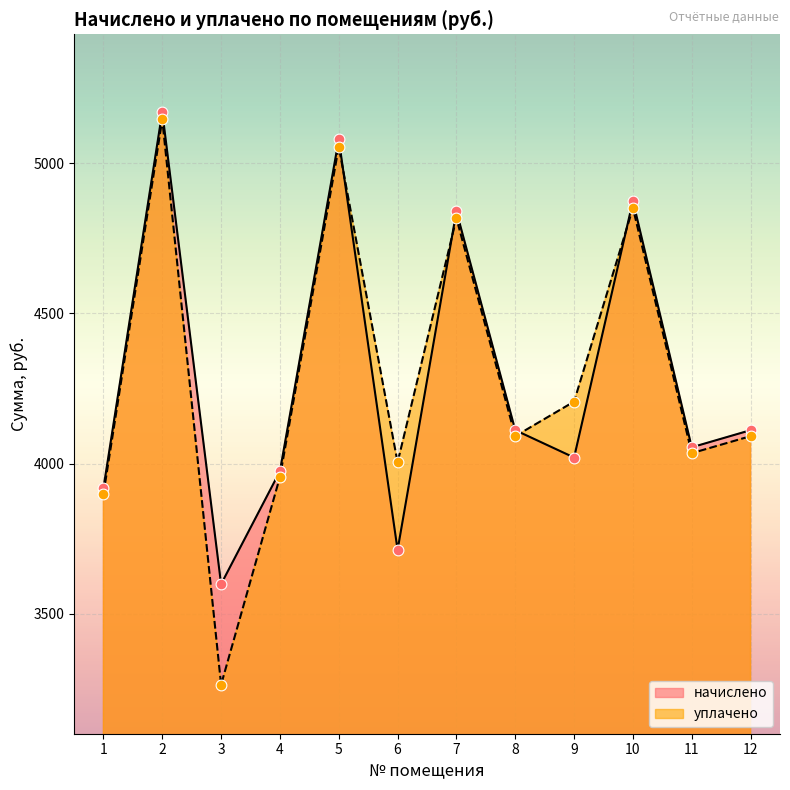

Which series has the largest Y range (max minus min)?

уплачено